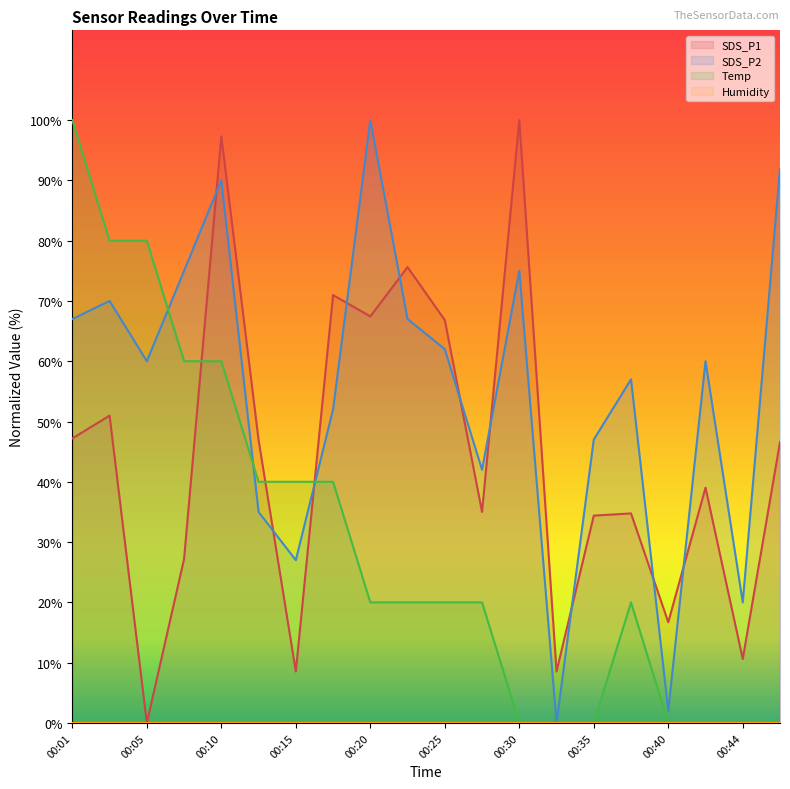

What is the sum of the SDS_P2 values at 00:01 and 00:44?

87.0